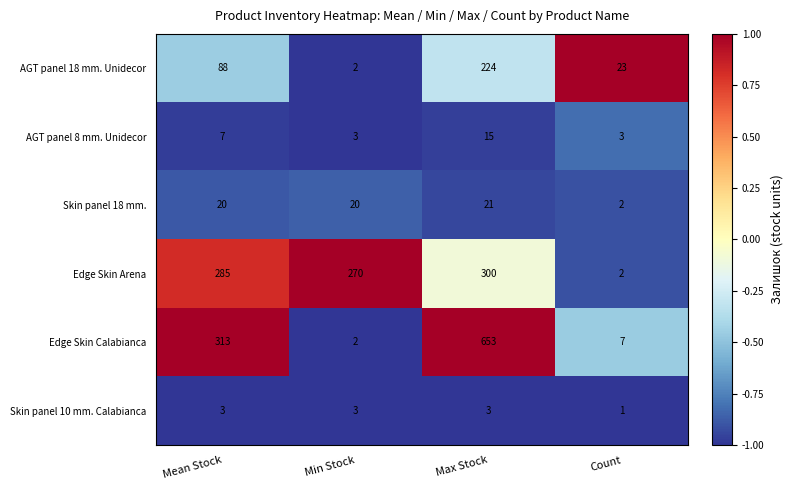

Is the value of Edge Skin Arena at Mean Stock greater than the value of Skin panel 10 mm. Calabianca at Max Stock?

Yes